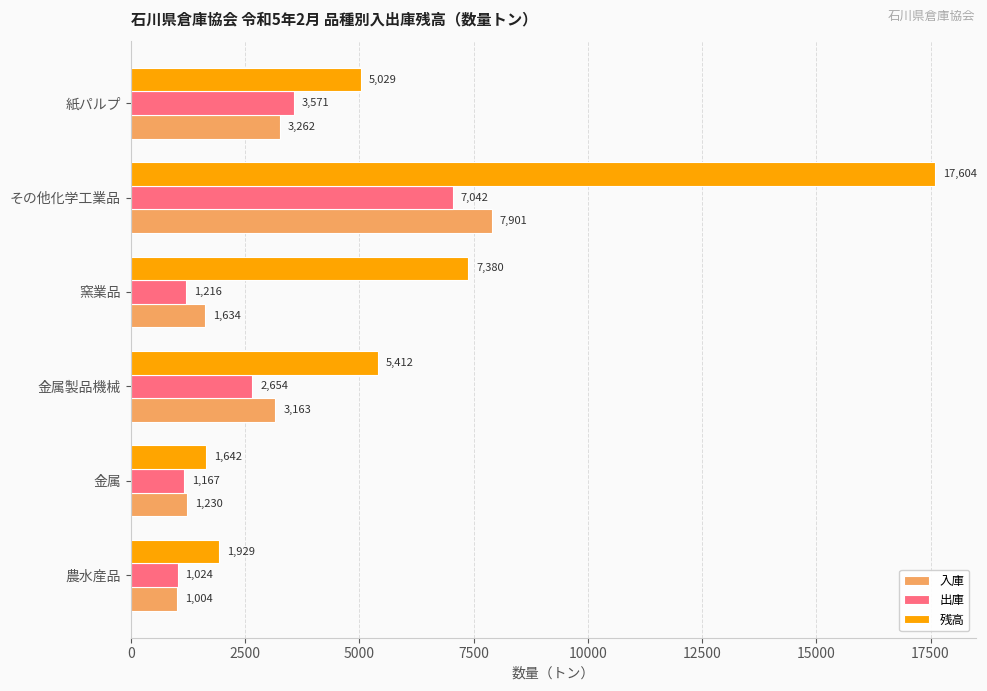

Rank the series by their maximum value, from highest to lowest.

残高, 入庫, 出庫